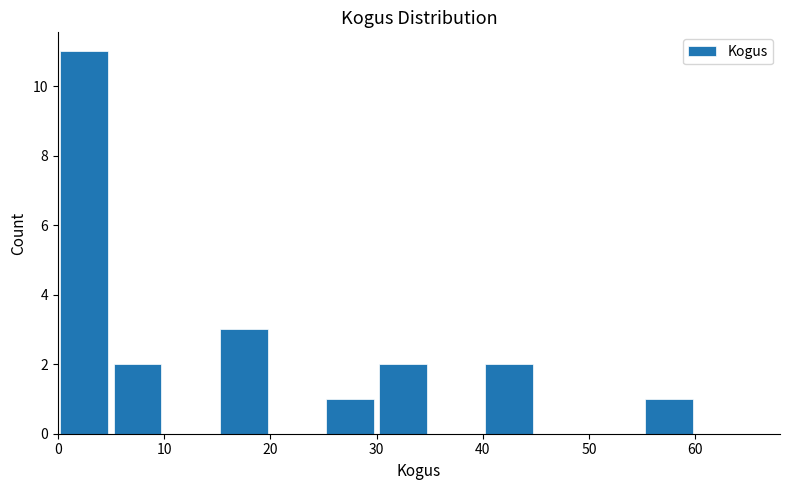

Reading left to right, transcribe this chart: for each bar, give the range it covers on the x-axis and its height. The values are not printed on the chart, so give them approximately, as read against the axis.

0 to 5: 11
5 to 10: 2
10 to 15: 0
15 to 20: 3
20 to 25: 0
25 to 30: 1
30 to 35: 2
35 to 40: 0
40 to 45: 2
45 to 50: 0
50 to 55: 0
55 to 60: 1
60 to 65: 0